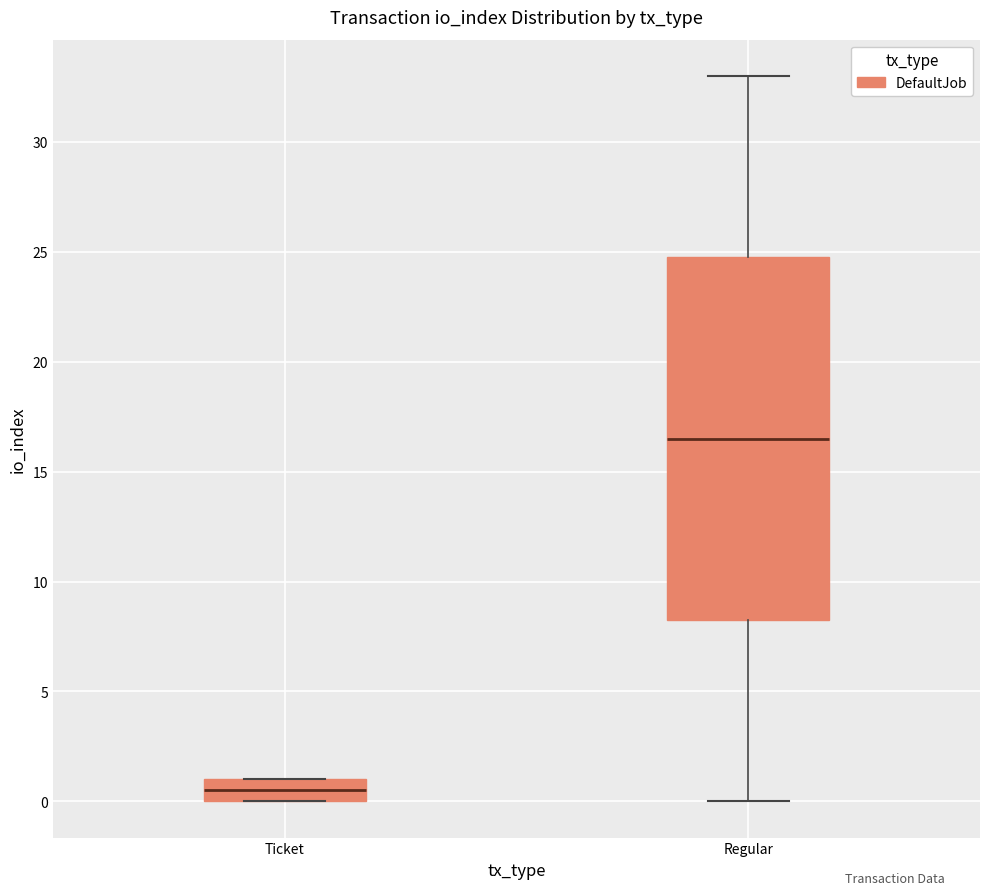

Reading left to right, transcribe this box plot: for each box, give where its median line is, the range the box spans, and where its two whiskers end, as read against the y-axis. The values are not printed on the chart, so give them approximately, as read against the axis.

Ticket: median 0.5, box 0.0 to 1.0, whiskers 0.0 to 1.0
Regular: median 16.5, box 8.5 to 25.0, whiskers 0.0 to 33.0